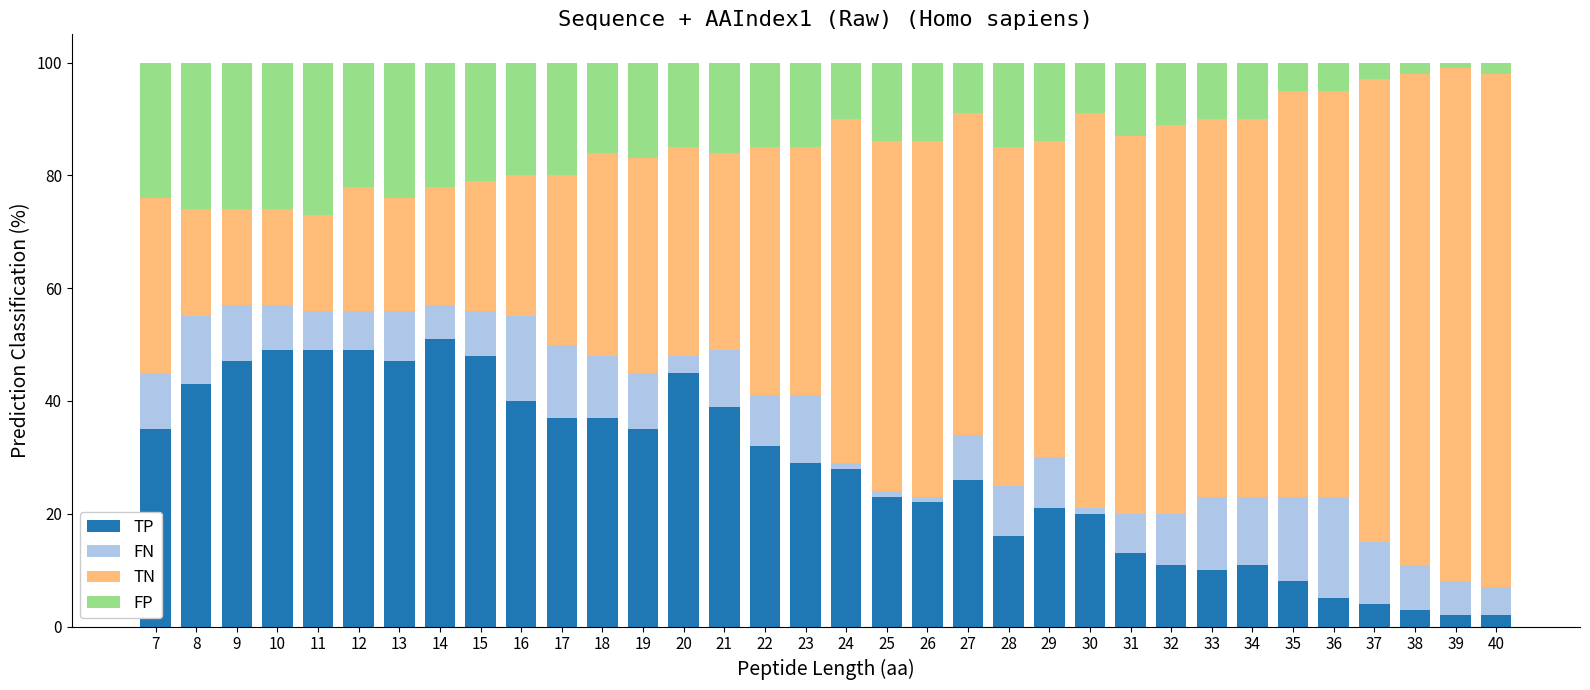

What is the total value across all series at 18?

100.0